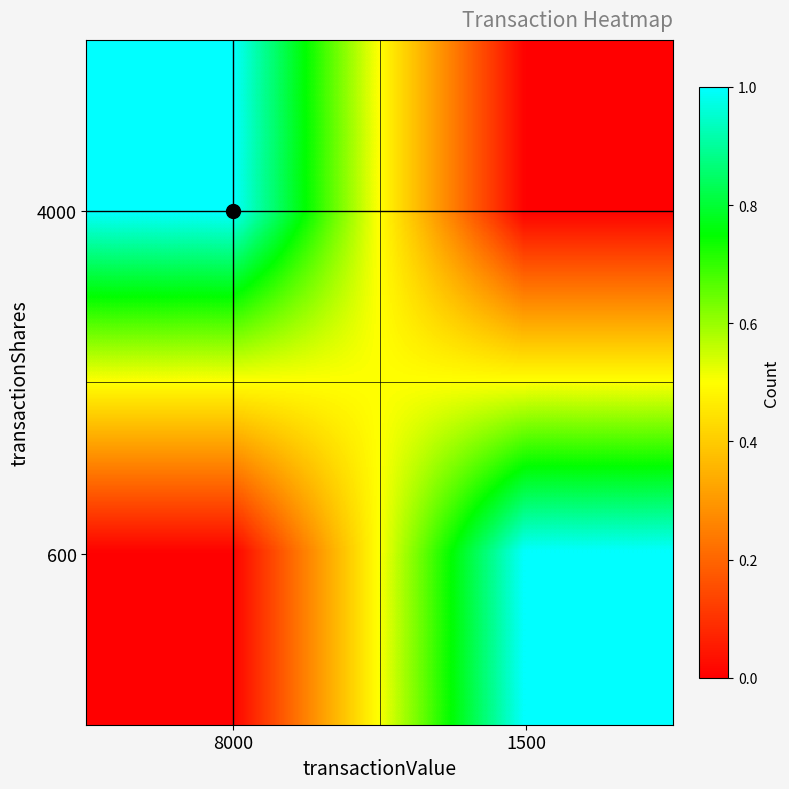

Reading left to right, list all the values displayed in this chart.

4000: 8000=1	1500=0
600: 8000=0	1500=1